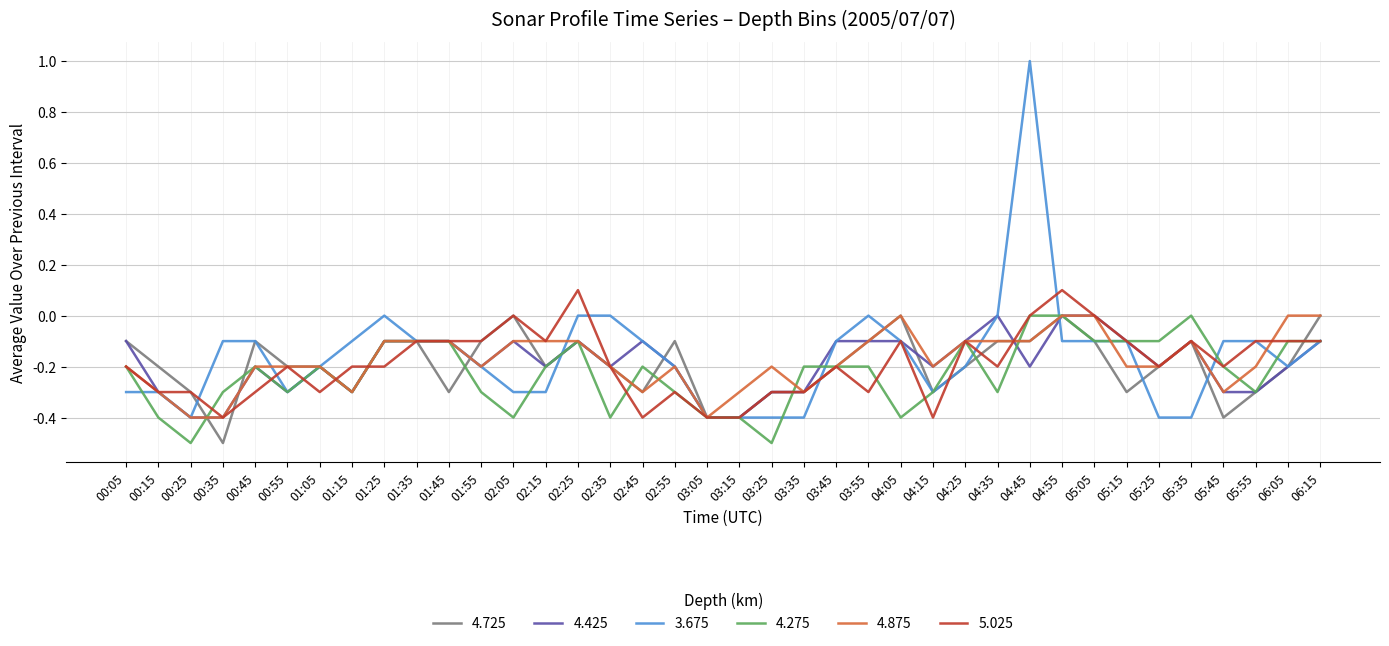

True or false: 5.025 has a value of -0.1 at 04:05.

True